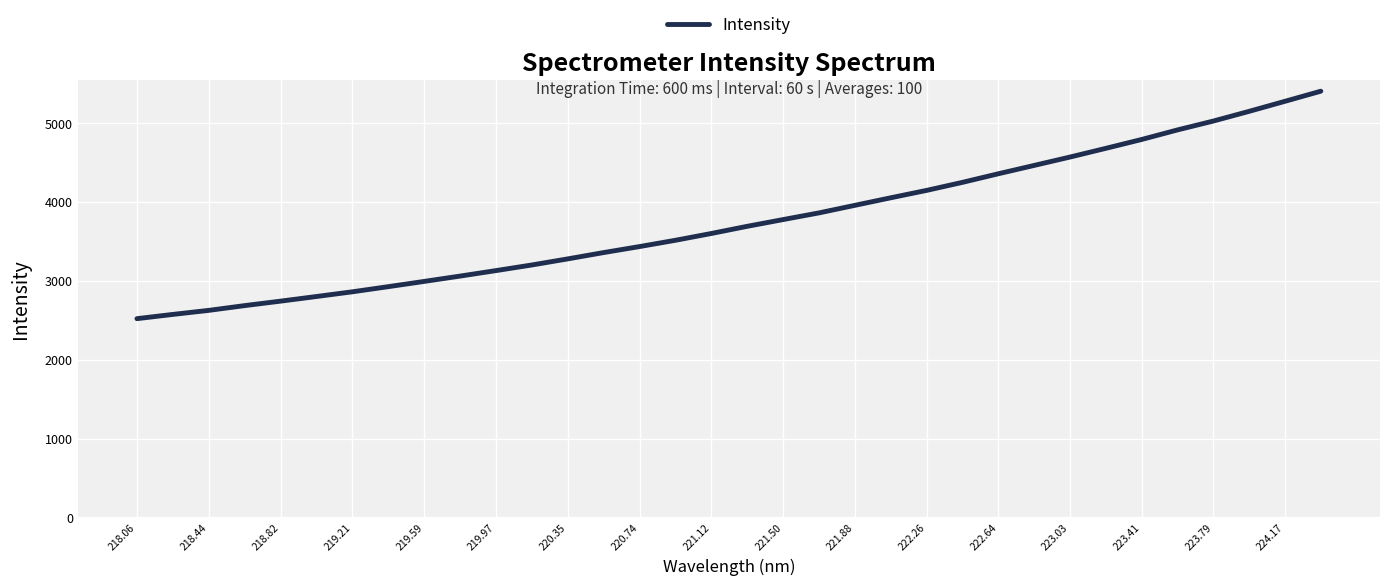

What is the greatest value displayed?

5401.6